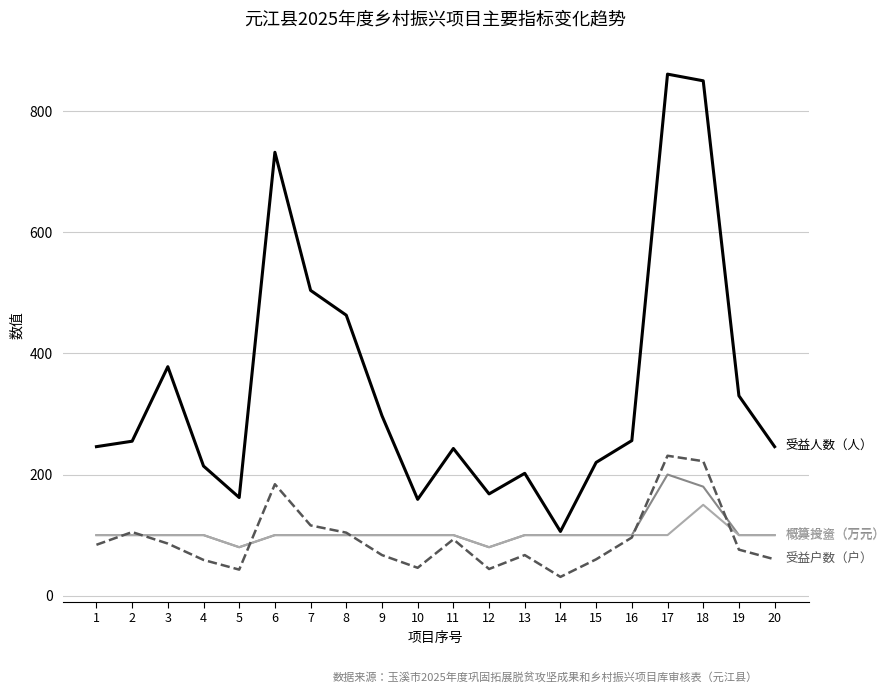

What is the spread (max minus min) of values at 2?

155